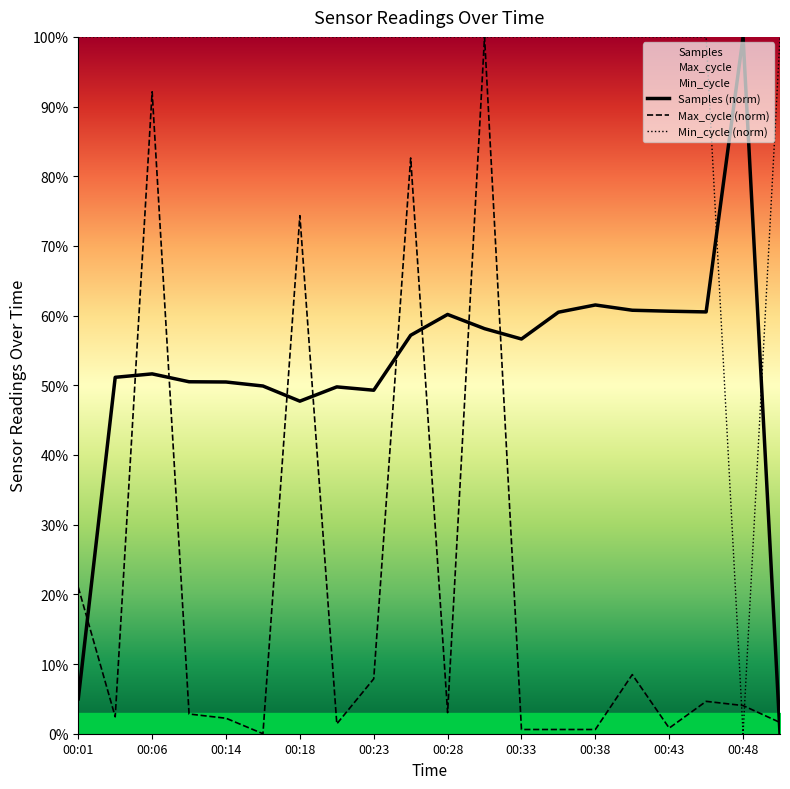

Rank the series by their average value, from highest to lowest.

Min_cycle, Samples, Max_cycle